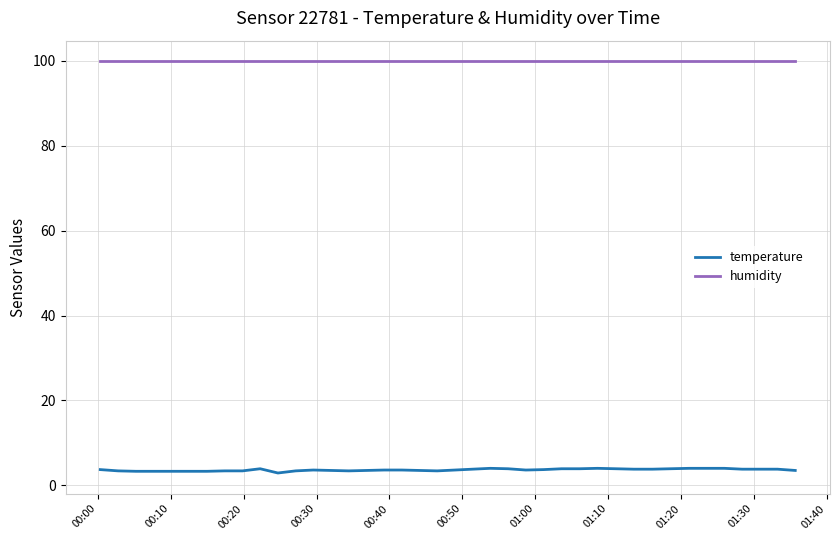

Count the number of categories in the chart.

40